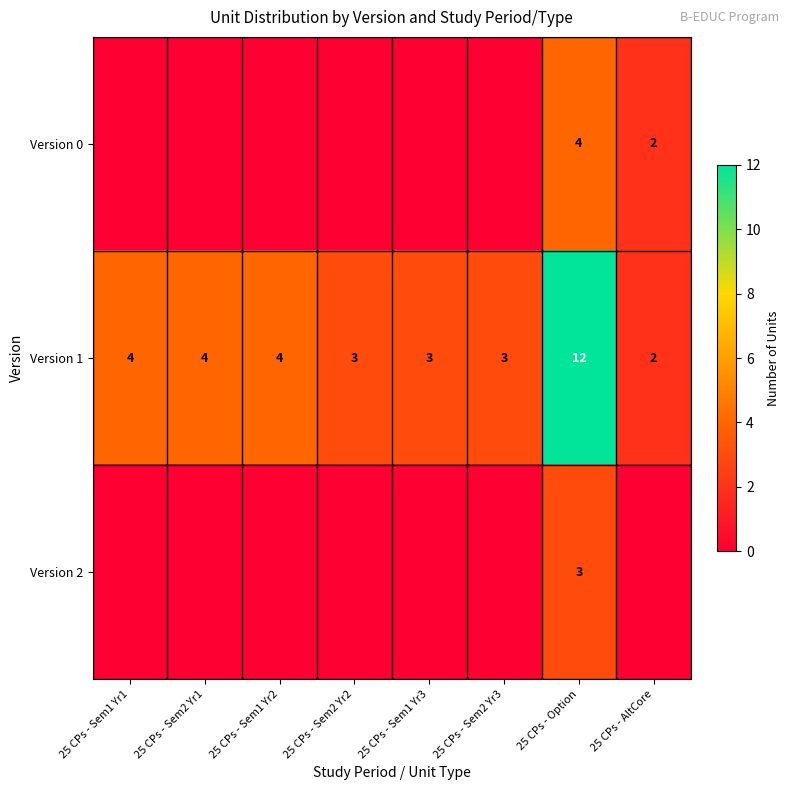

At how many categories does at least one series exceed 11?

1